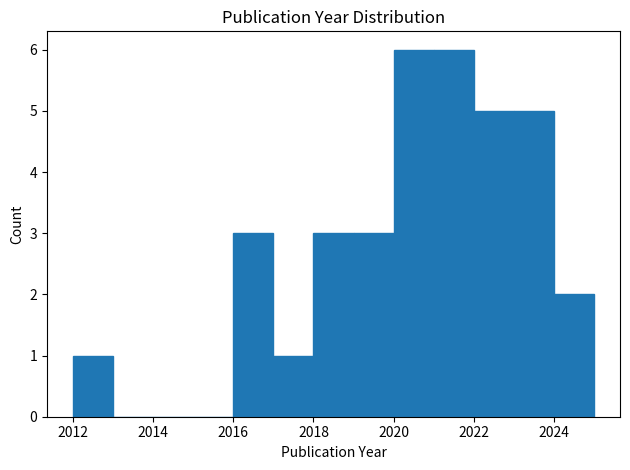

What is the height of the bar covering 2016 to 2017 on the x-axis? The values are not printed on the chart, so give them approximately, as read against the axis.

3